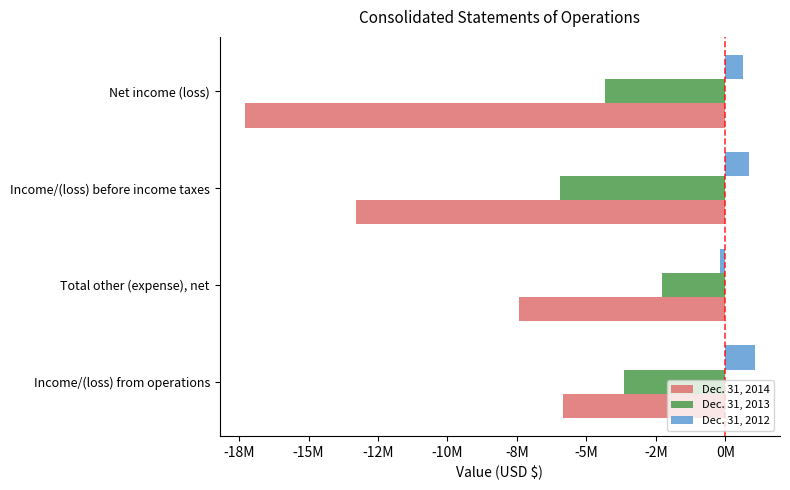

At which label does Dec. 31, 2014 reach its minimum?

Net income (loss)